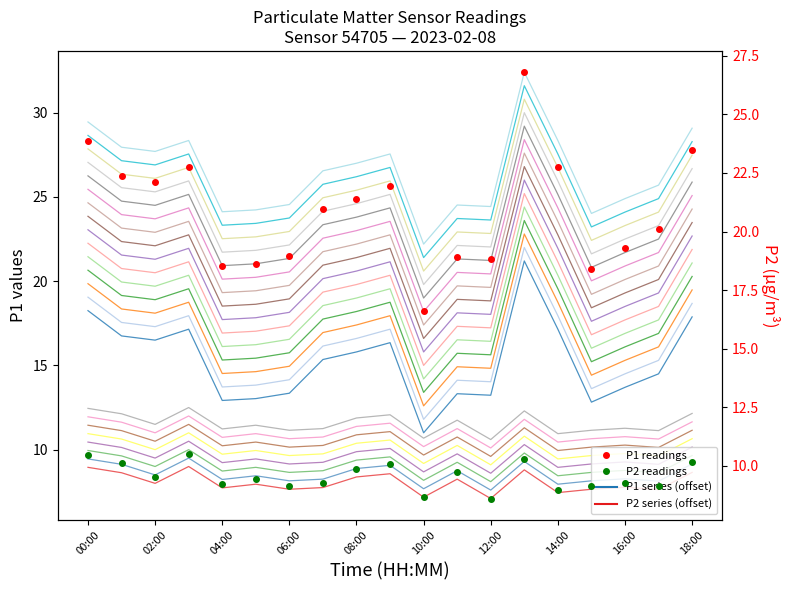

Does the chart have visible grid lines?

No